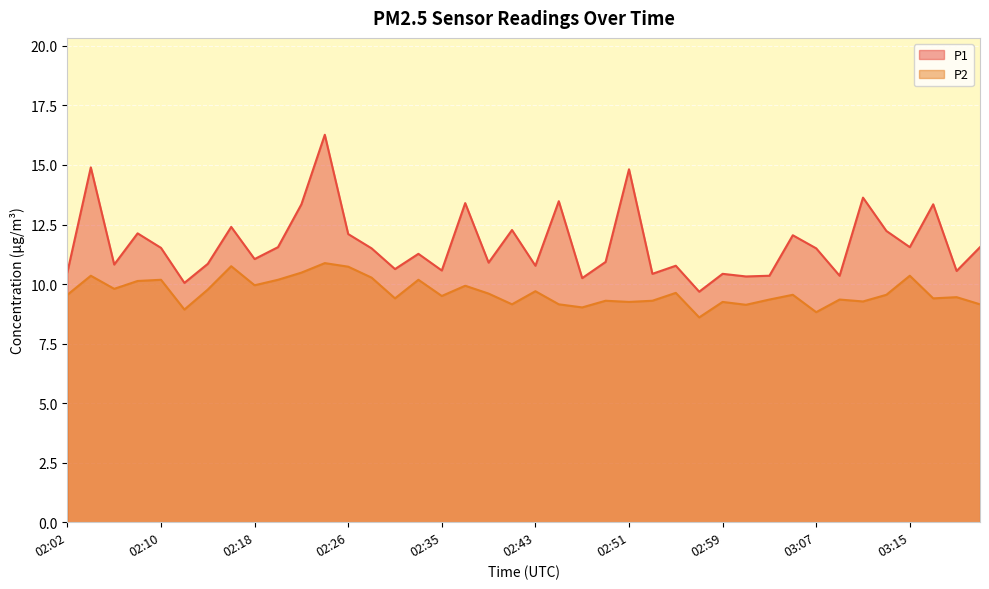

What is the value of the P1 point at the 1st from the left?

10.5